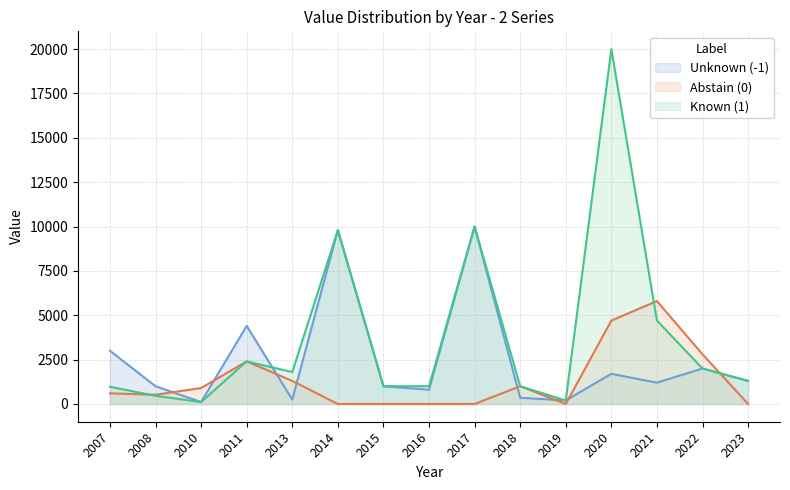

Is the value of Abstain (0) at 2008 greater than the value of Known (1) at 2016?

No